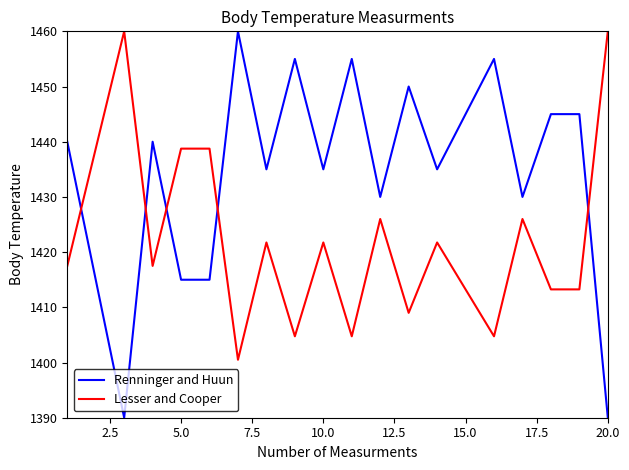

Which series has the largest total across all categories?

Renninger and Huun